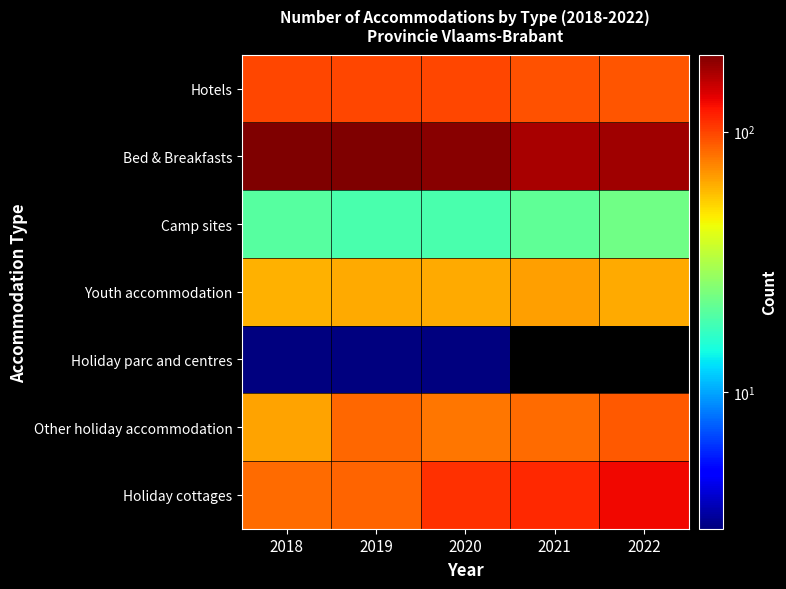

List the series in order of their peak value, highest first.

Bed & Breakfasts, Holiday cottages, Hotels, Other holiday accommodation, Youth accommodation, Camp sites, Holiday parc and centres